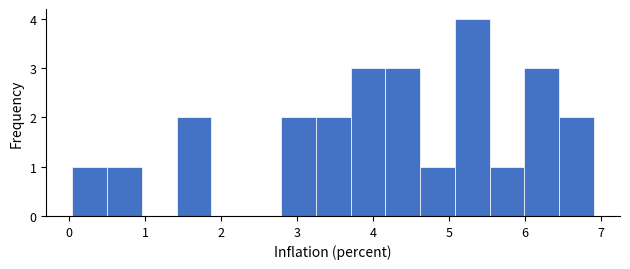

How tall is the bar that spans 4.6 to 5.1 on the x-axis? Neither the bar edges nor the heights are printed on the chart, so give them approximately, as read against the axes.

1